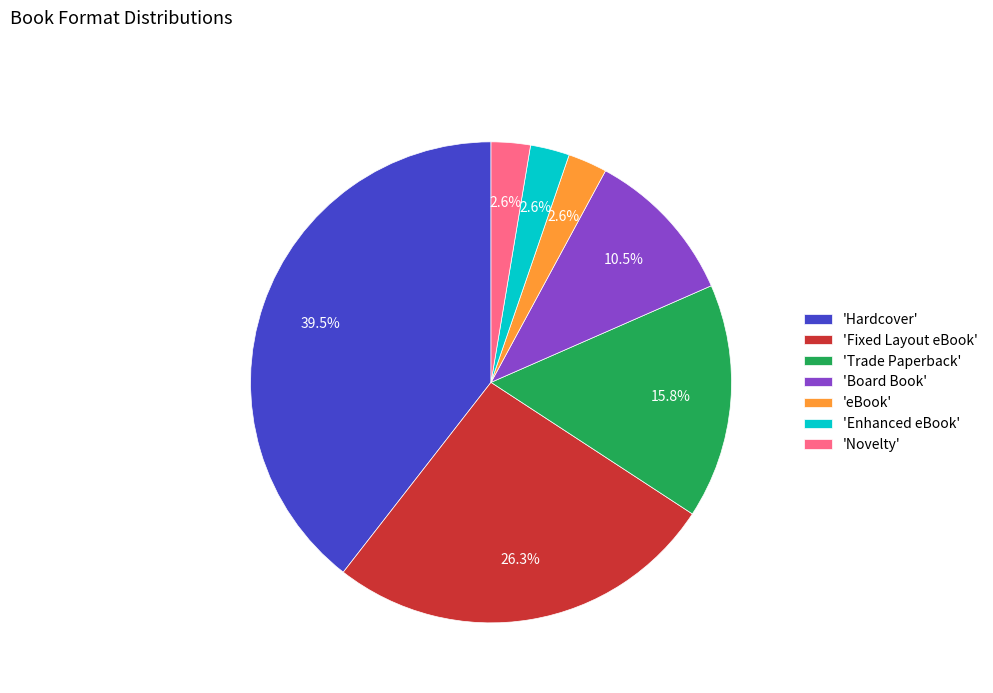

Is there any slice that represents more than half of the pie?

No